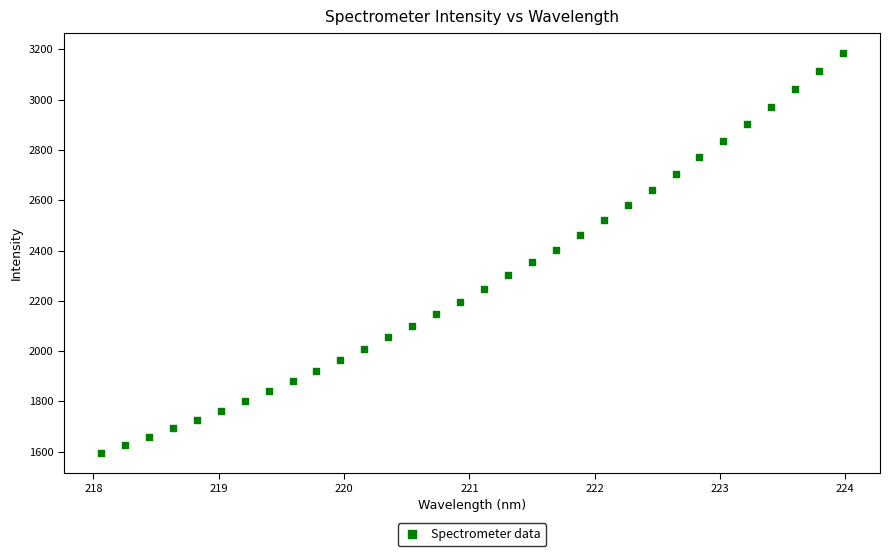

What is the range of X values (max minus min)?

5.9